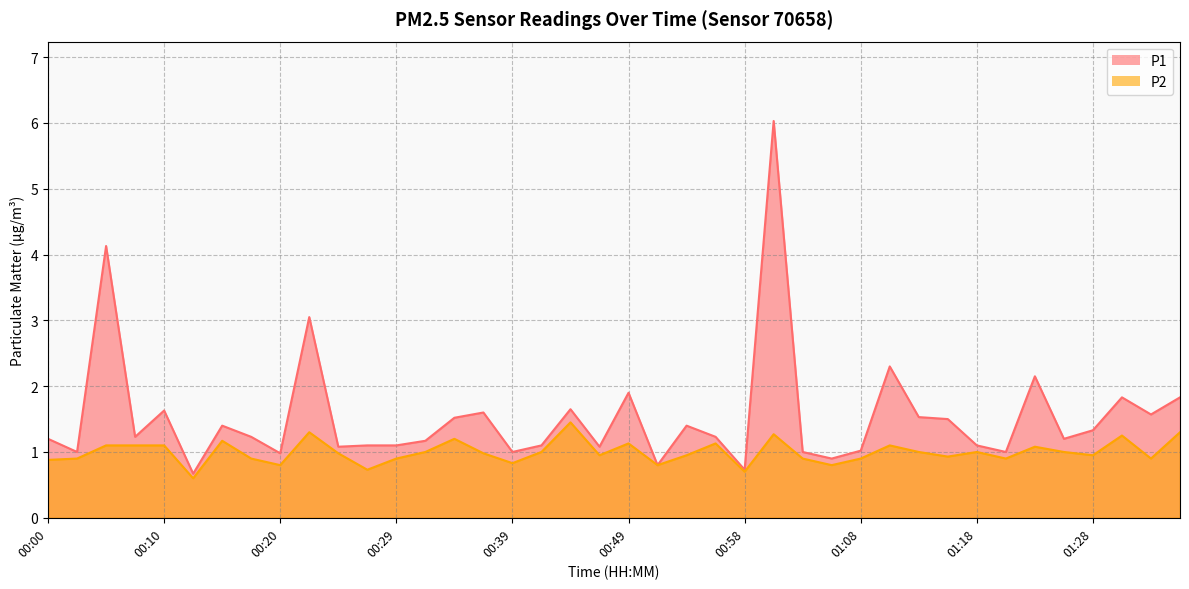

How many categories are shown in the chart?

40